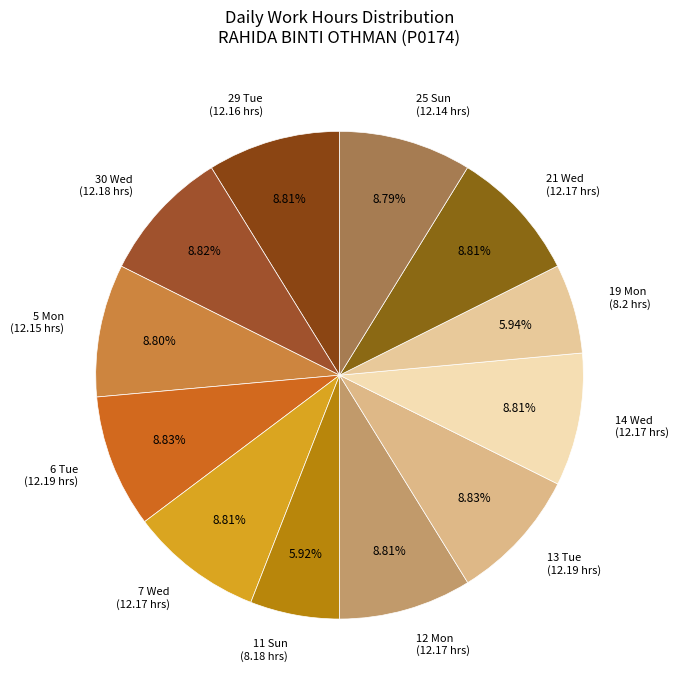

Approximately how many times larger is the value at 12 Mon (12.17 hrs) compared to 5 Mon (12.15 hrs)?

1.0